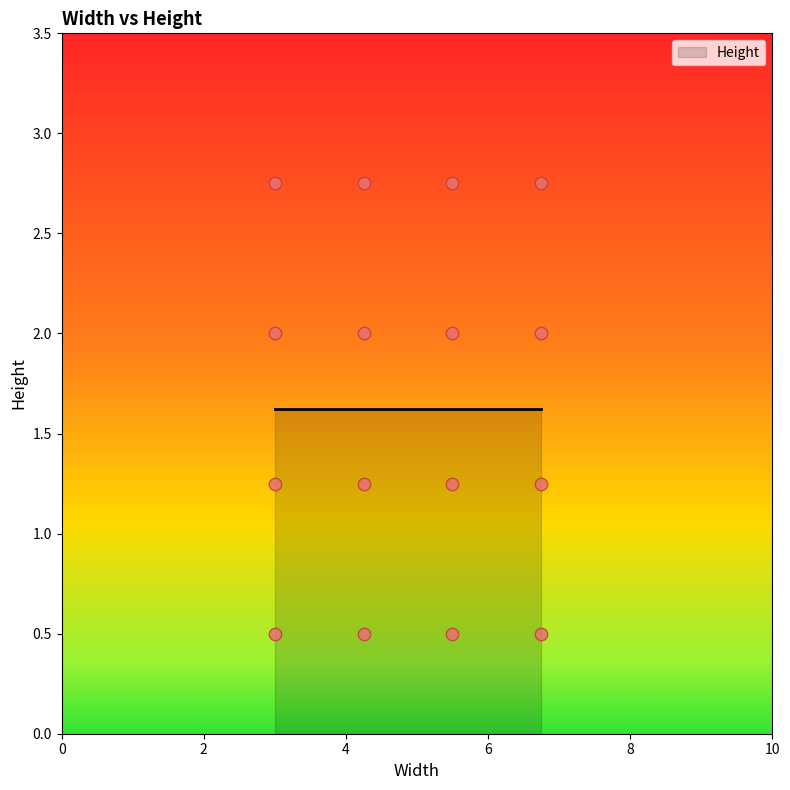

Which has a higher value, 4.25 or 4.25?

4.25